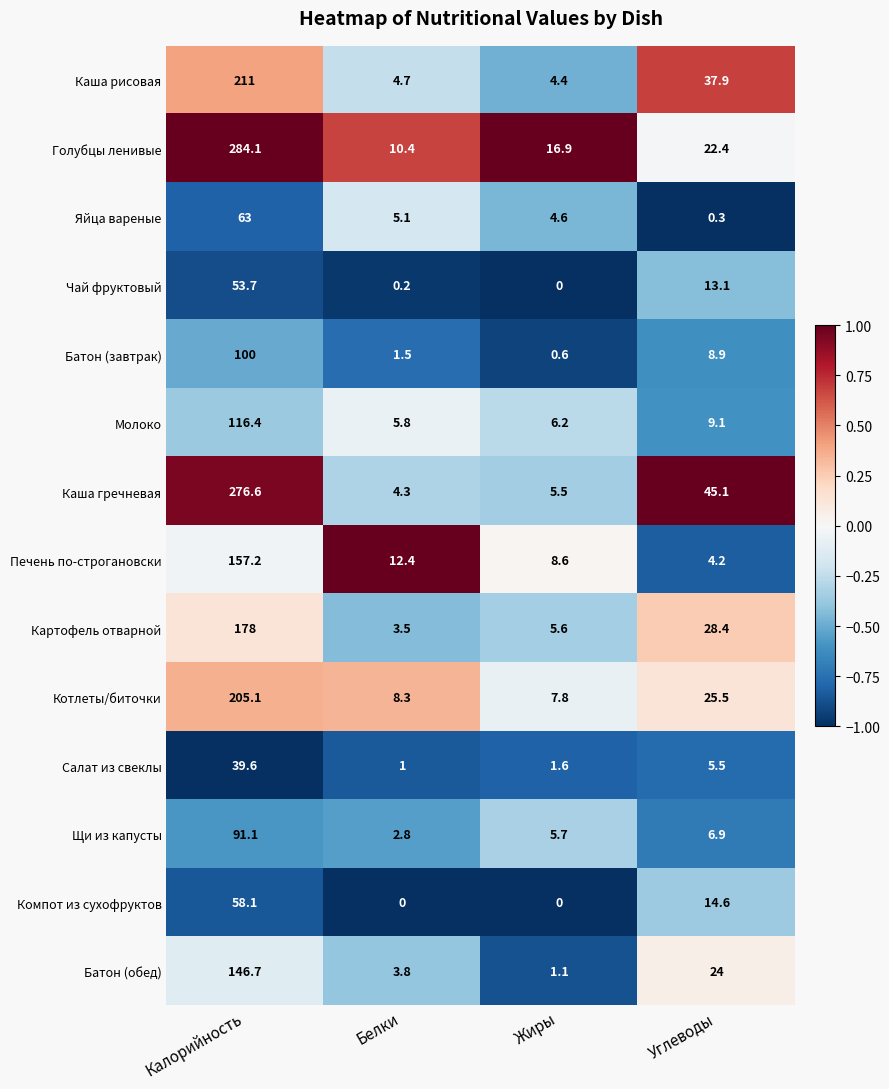

At which category is the sum across all series the highest?

Калорийность